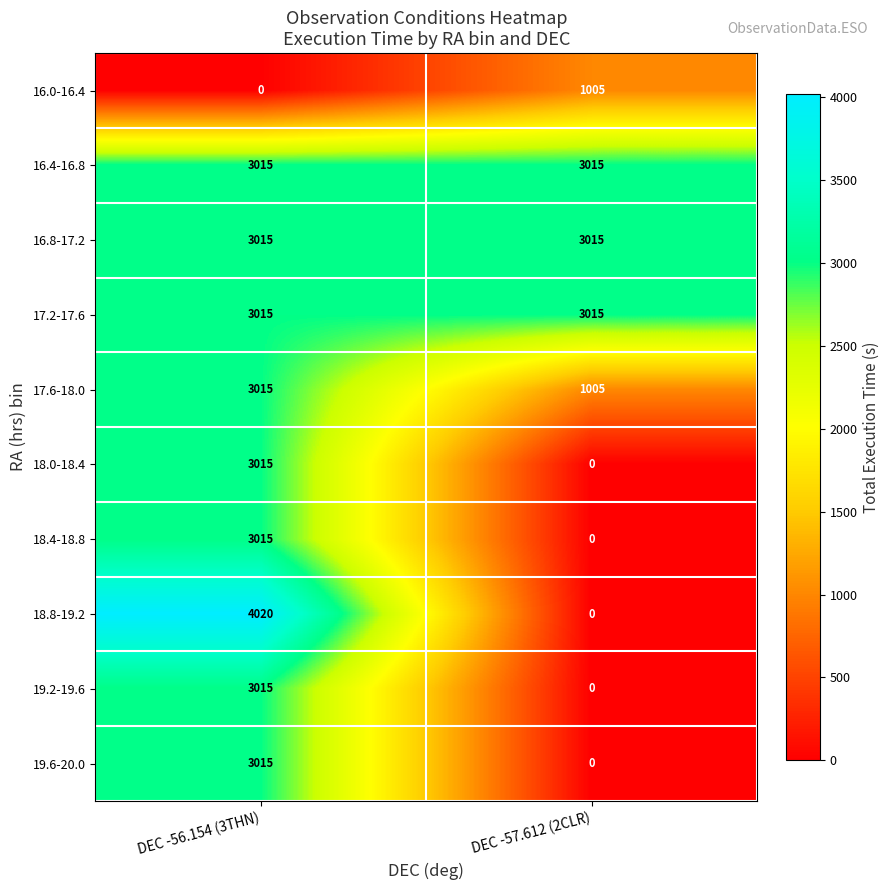

What value does the 16.4-16.8 series have at DEC -57.612 (2CLR)?

3015